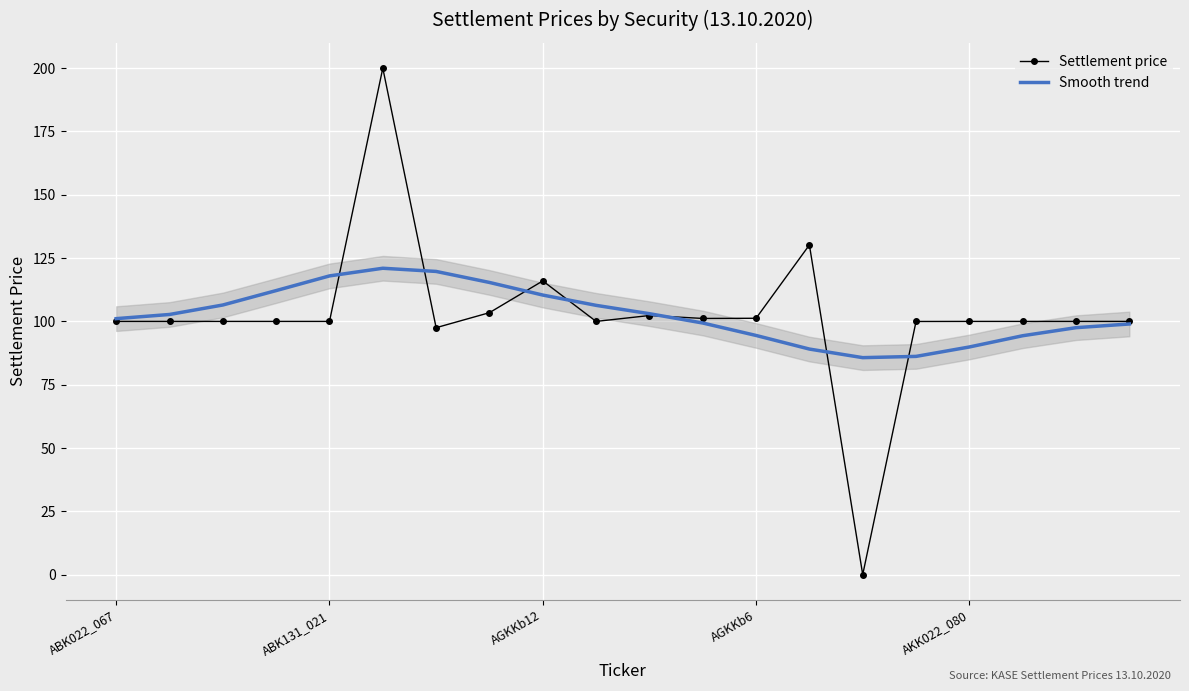

What is the total value across all series at AGKKb6?

195.7